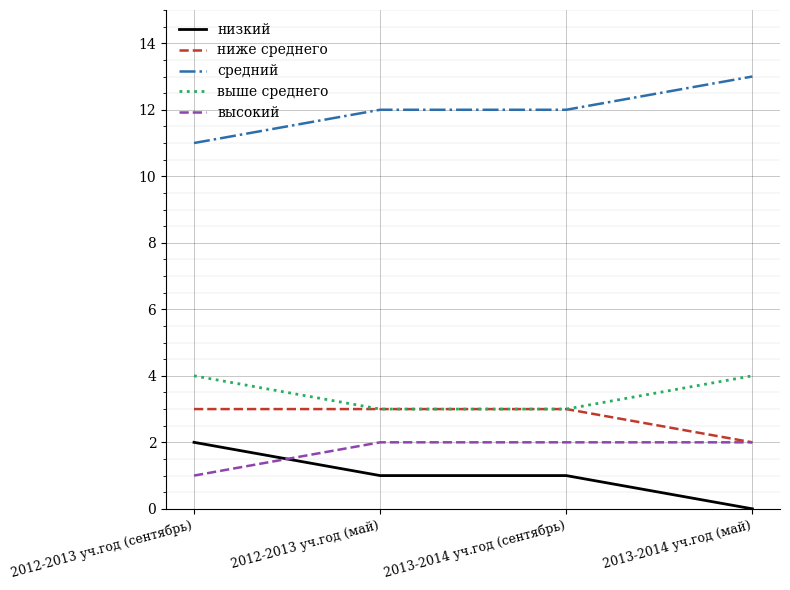

True or false: выше среднего has a value of 7 at 2013-2014 уч.год (май).

False